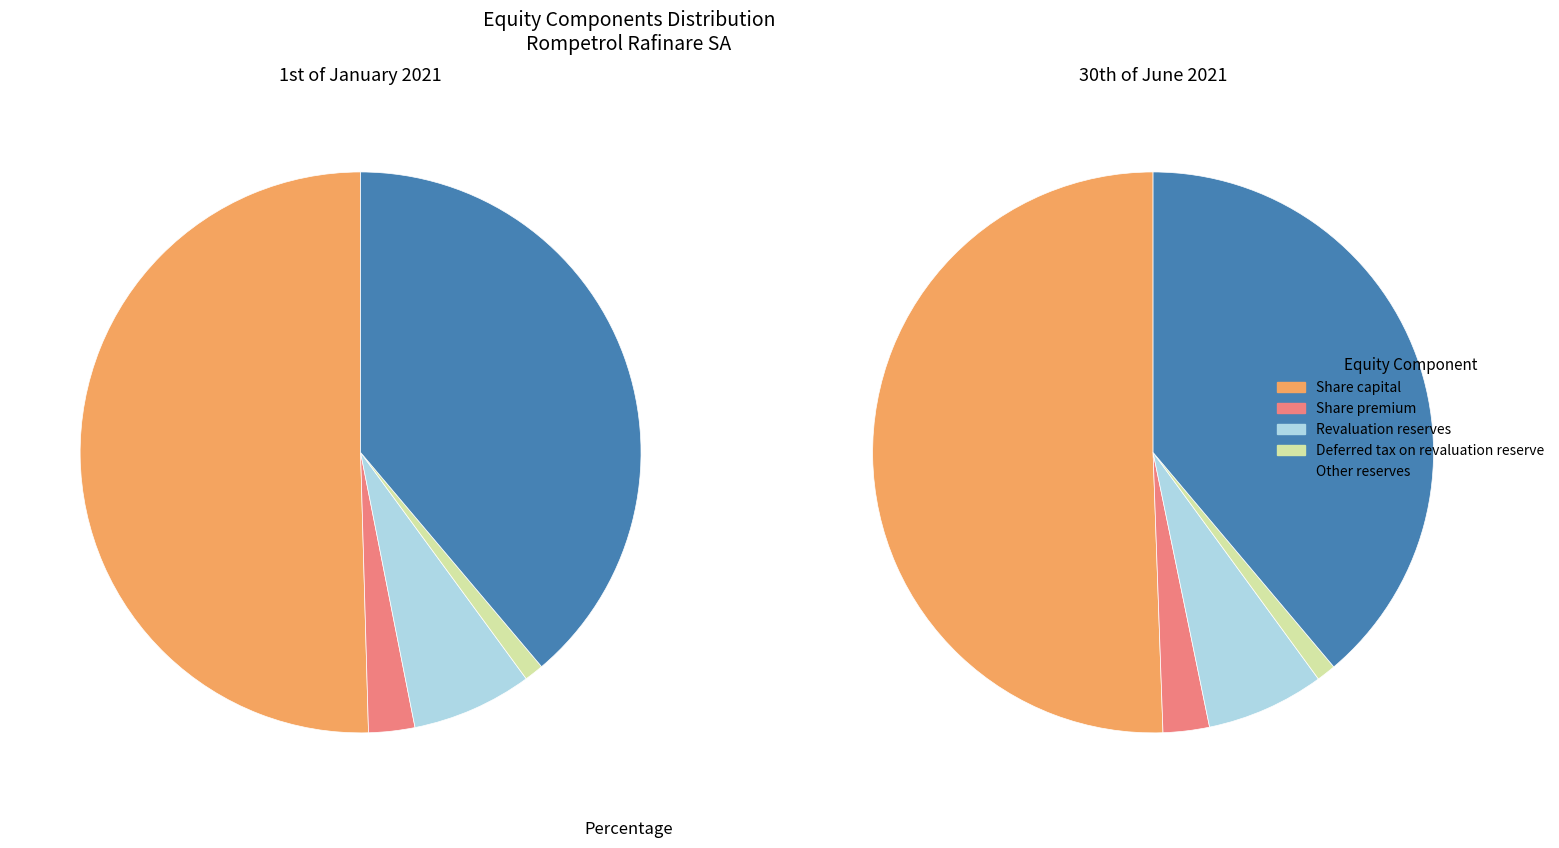

How many segments does this pie chart have?

5